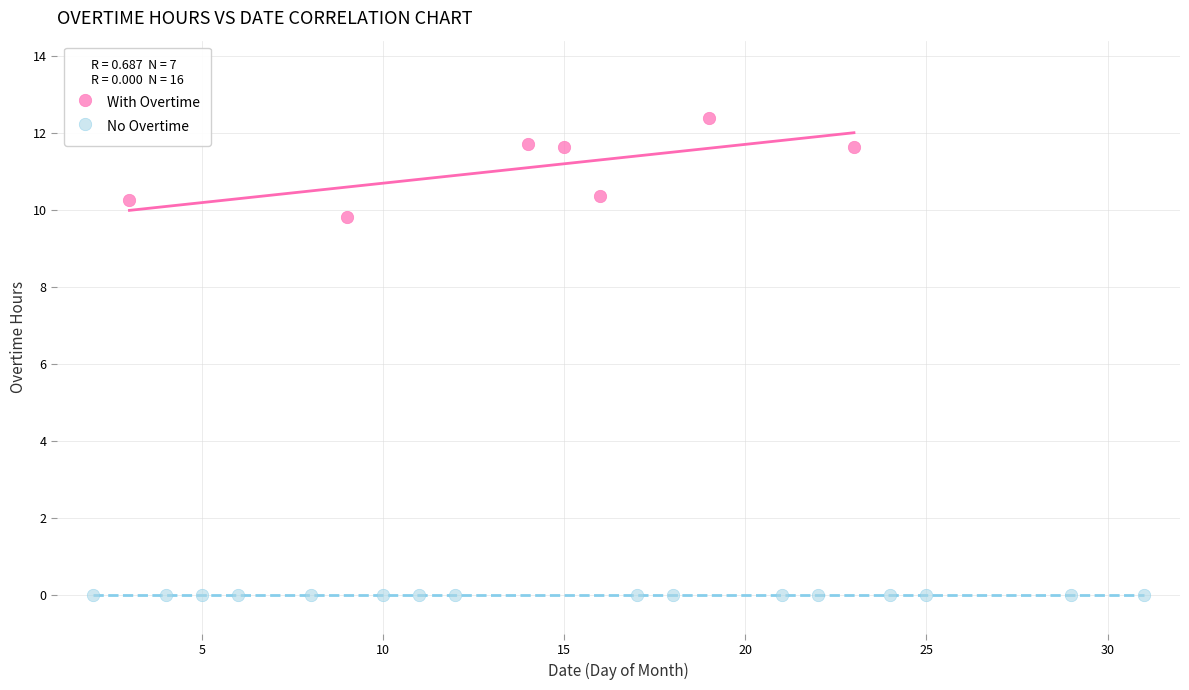

Which series contains the lowest Y value?

No Overtime